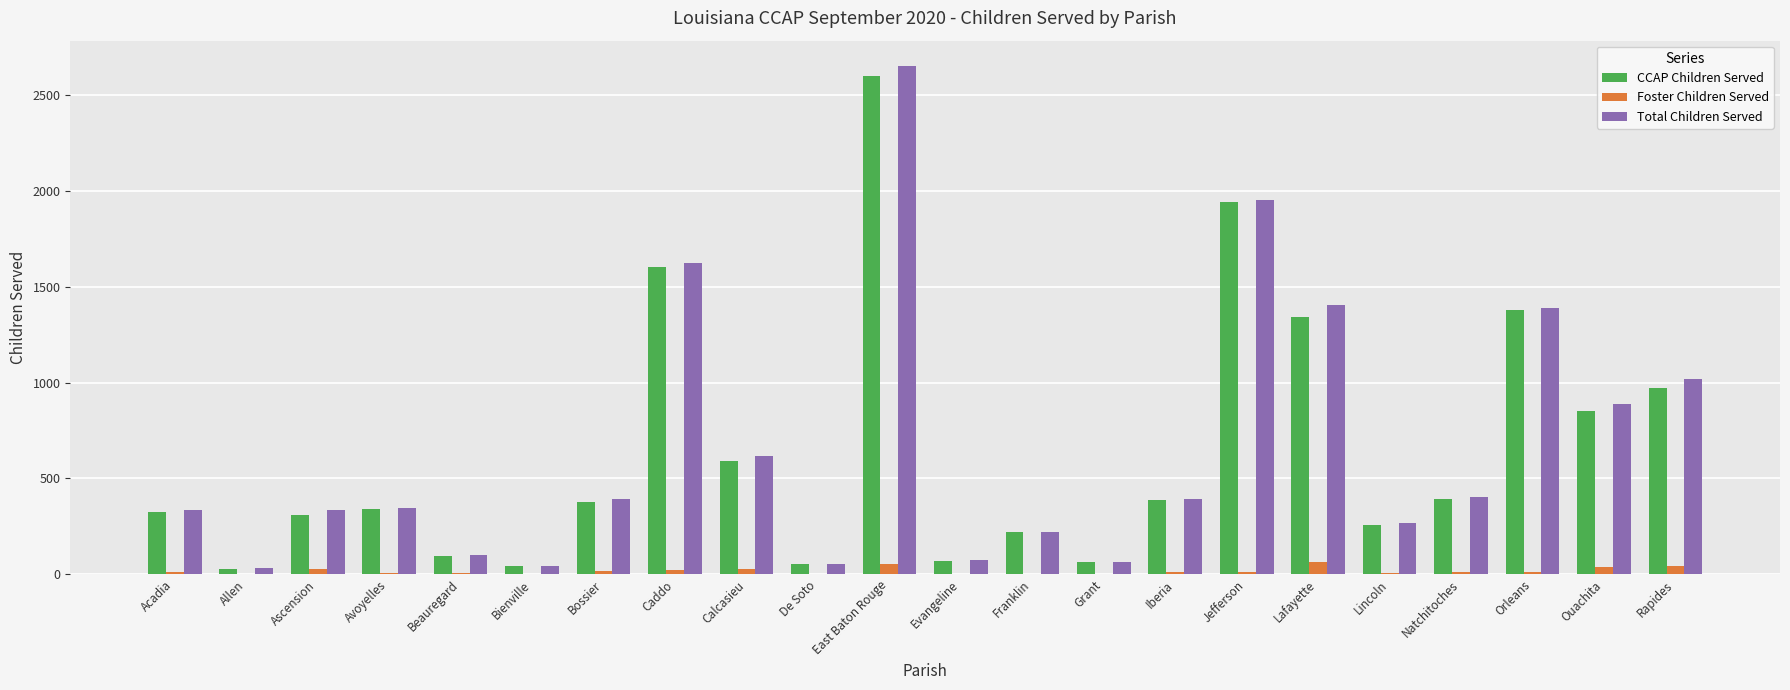

True or false: Total Children Served has a value of 53 at De Soto.

True